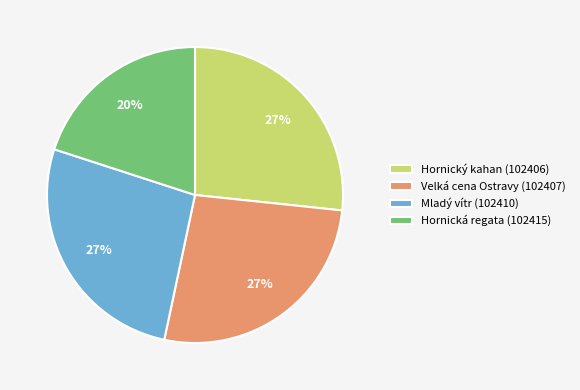

Count the number of slices in the pie.

4